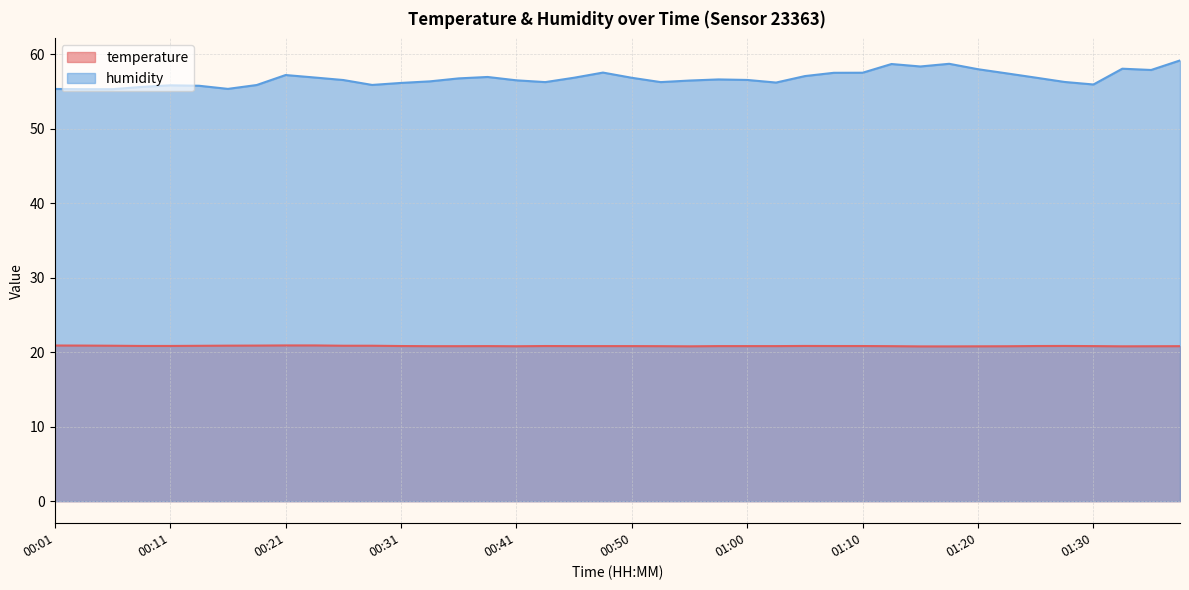

Where is the first local maximum for humidity?

00:11